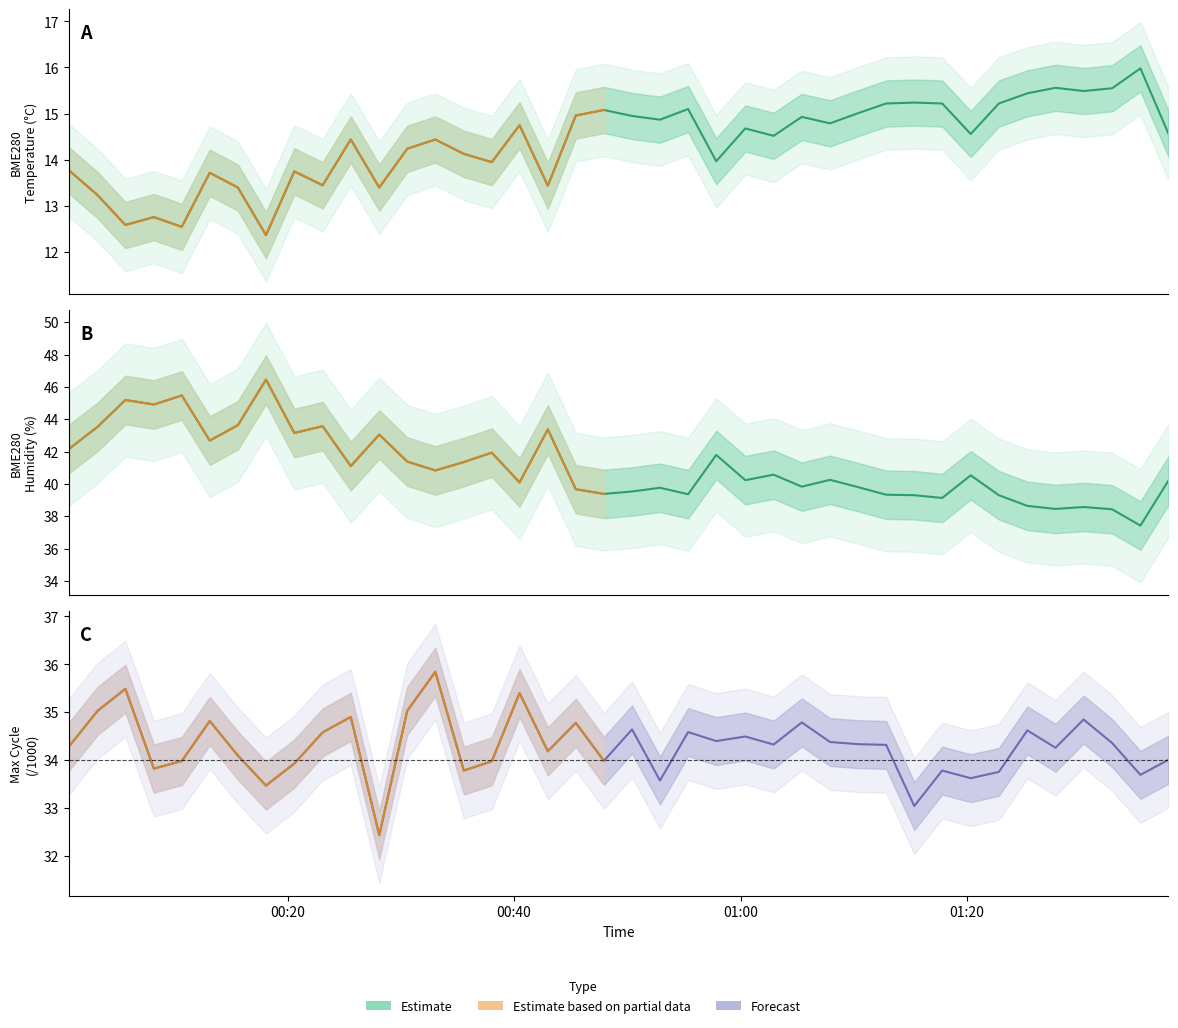

The Max_cycle series shows 53.2 at 24. True or false?

False